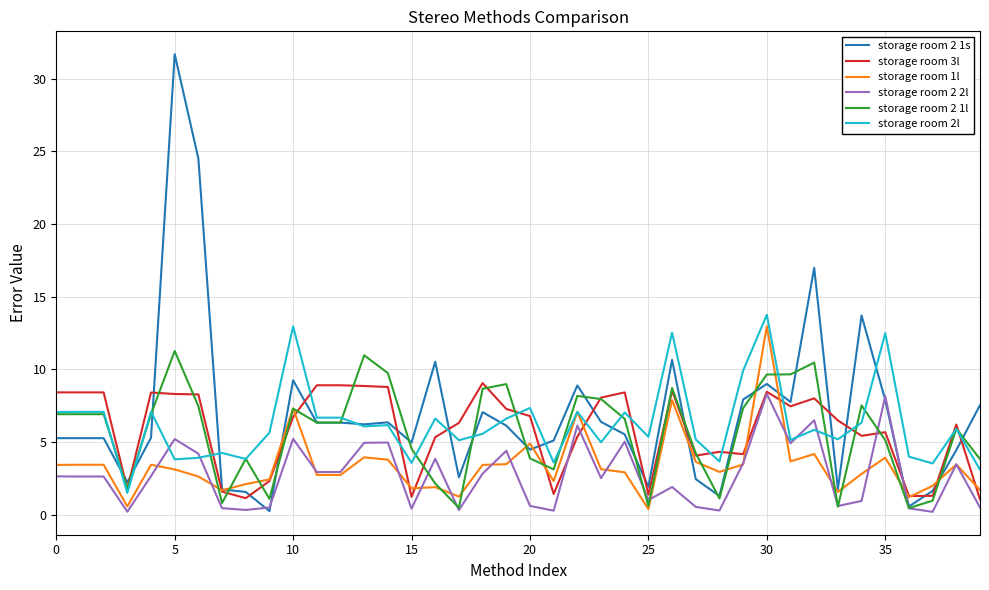

Which series has the widest spread of values?

storage room 2 1s